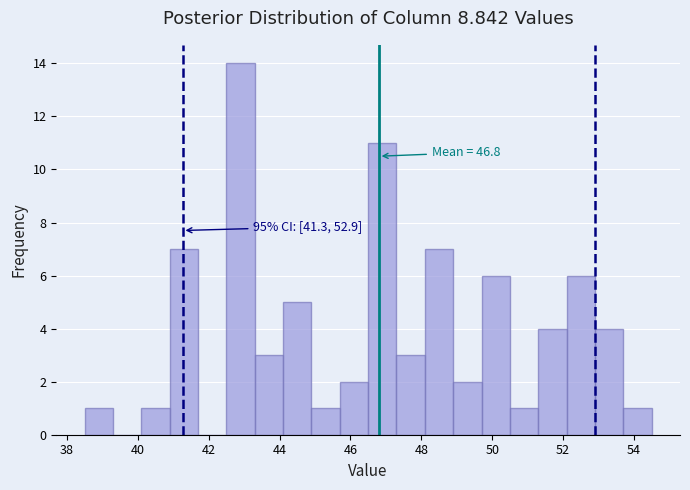

Which range on the x-axis has the tallest bar?

42.5 to 43.3